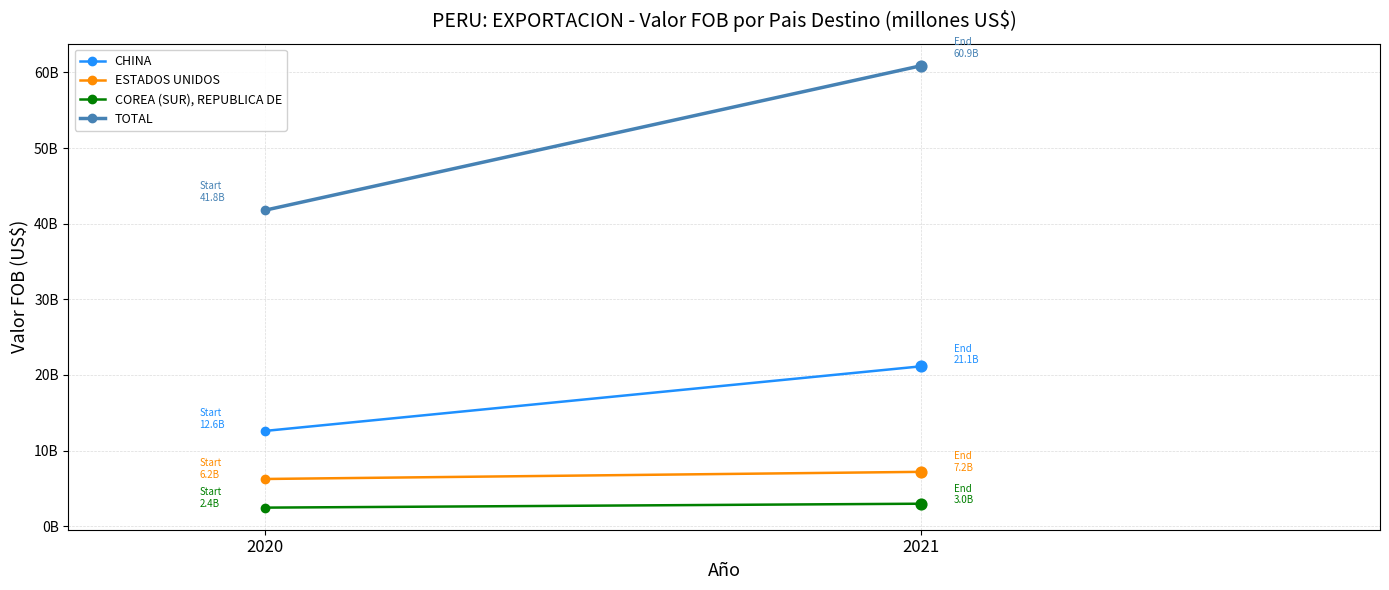

Which series has the largest total across all categories?

TOTAL